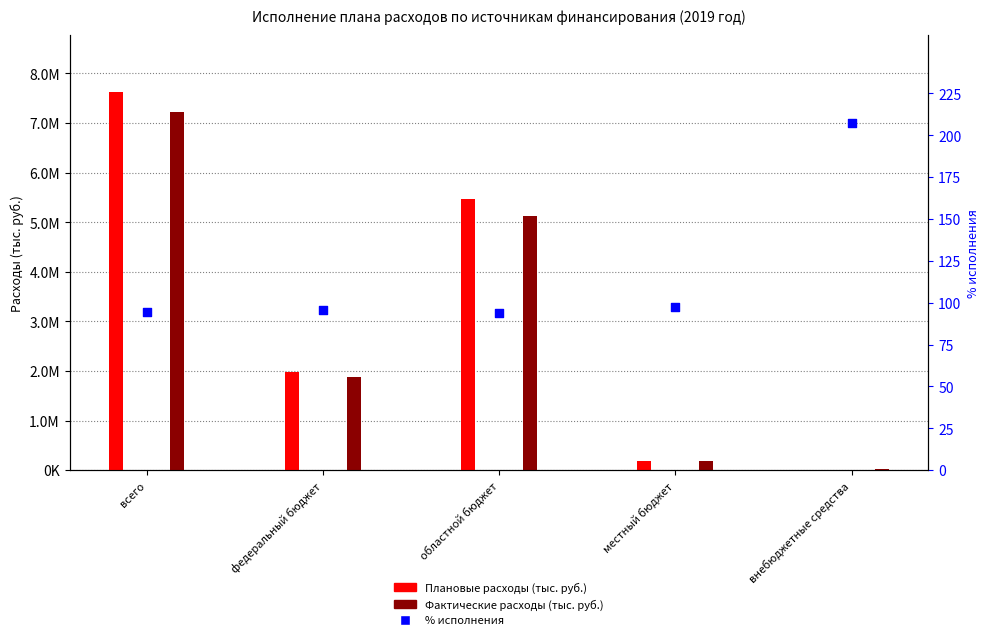

What is the total value across all series at всего?

14851903.1